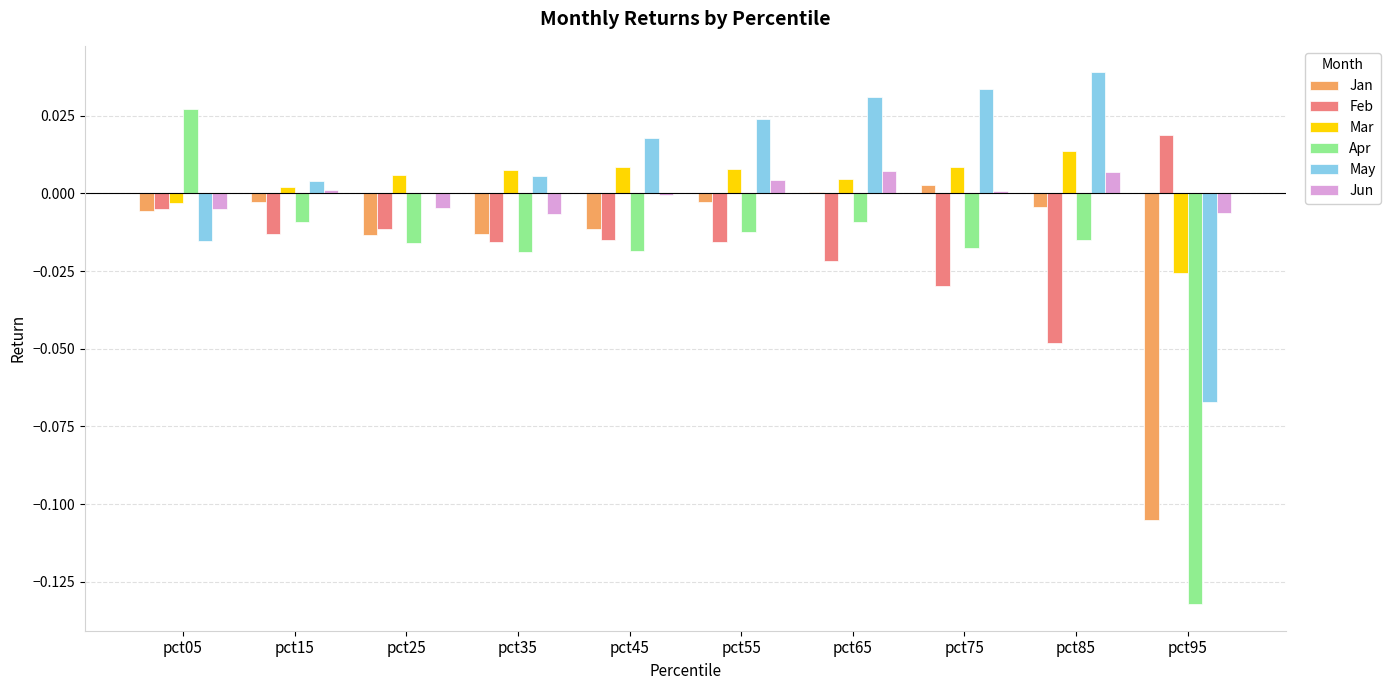

Which category has the highest value across all series?

pct85